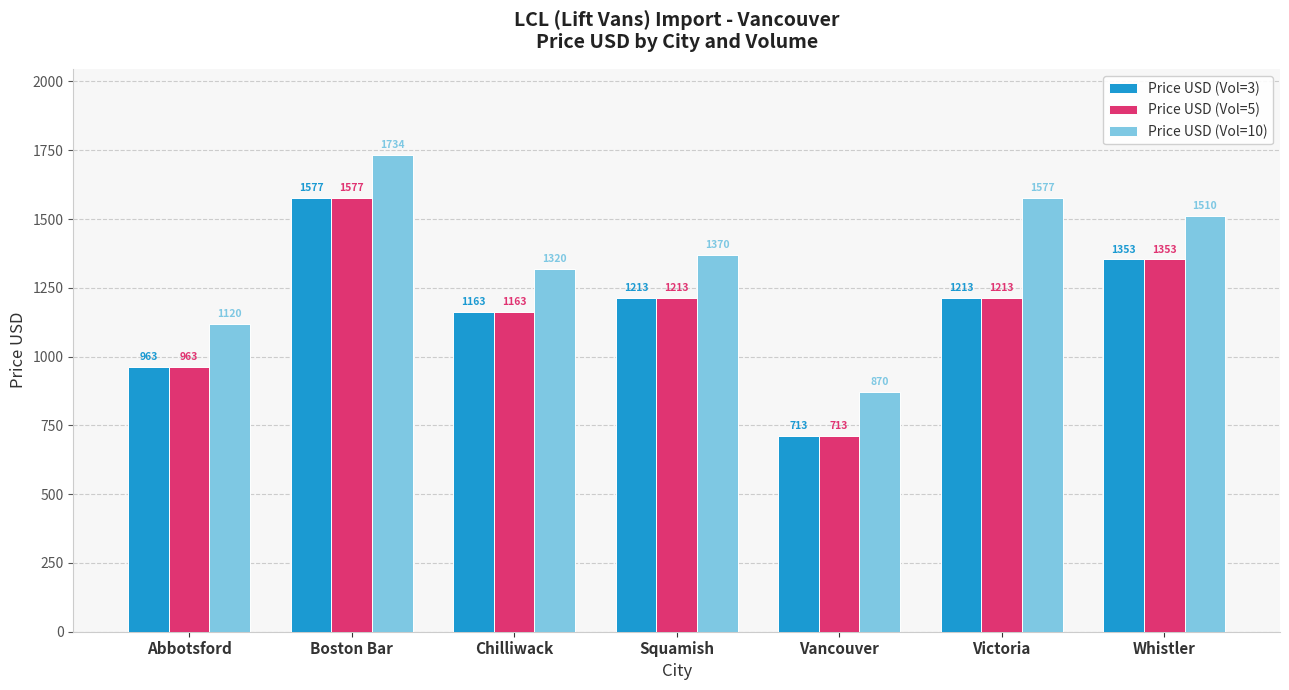

Reading left to right, extract all data points from this chart.

Price USD (Vol=3): 963	1577	1163	1213	713	1213	1353
Price USD (Vol=5): 963	1577	1163	1213	713	1213	1353
Price USD (Vol=10): 1120	1734	1320	1370	870	1577	1510